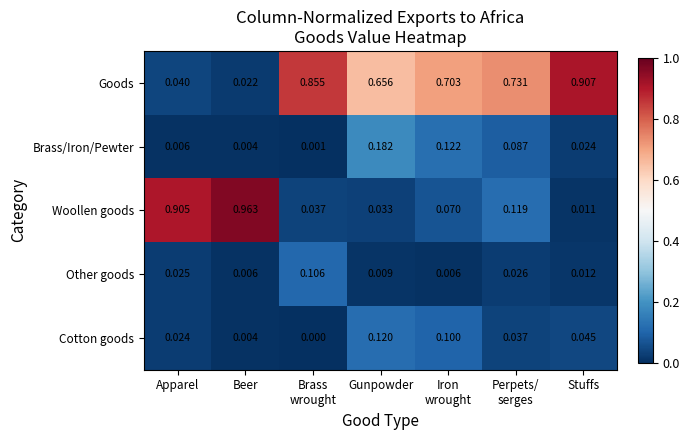

Rank the series at Gunpowder from highest to lowest value.

Goods, Brass/Iron/Pewter, Cotton goods, Woollen goods, Other goods